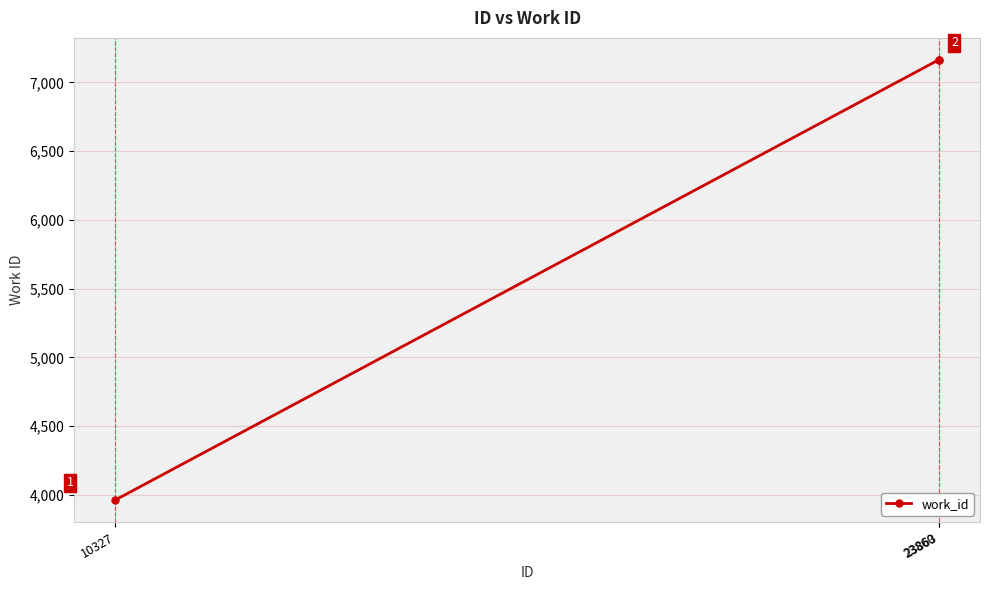

At which label is the value closest to 5563?

10327